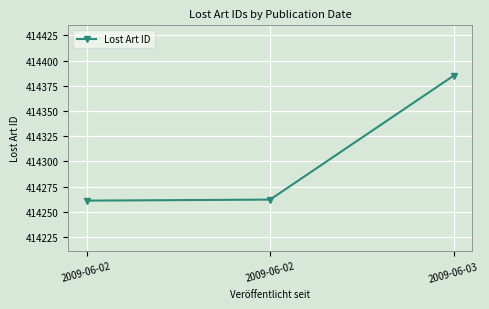

Rank the categories by value from lowest to highest.

2009-06-02, 2009-06-02, 2009-06-03